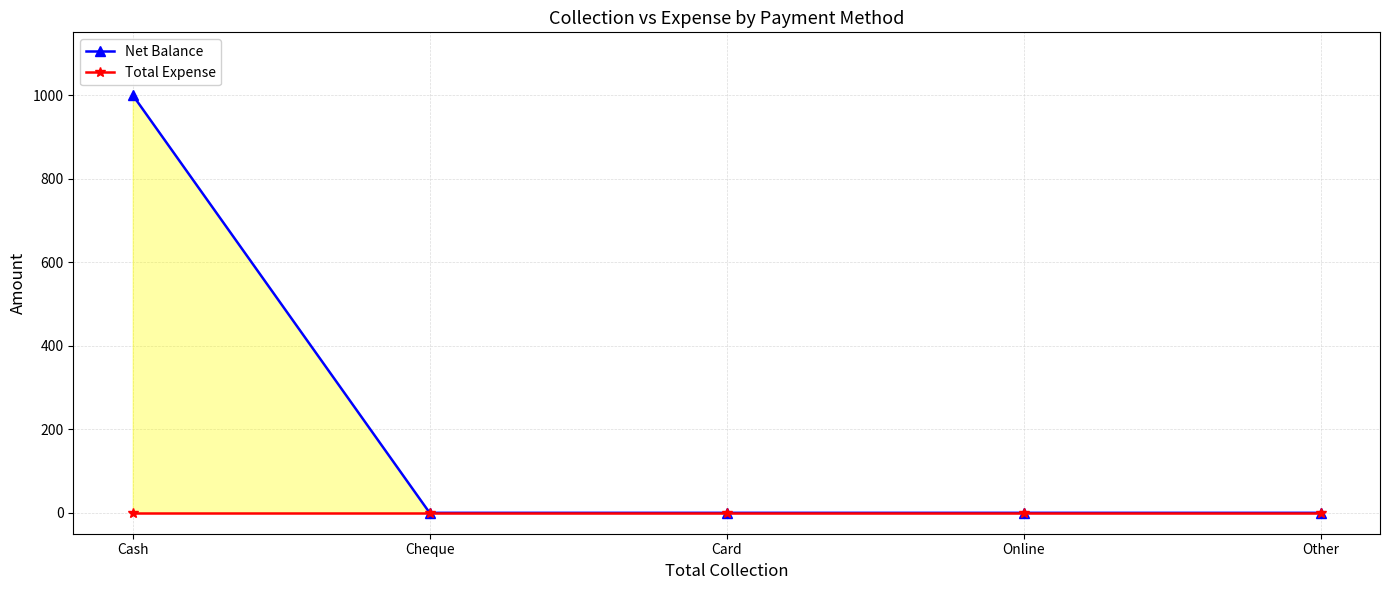

Is it true that Total Expense equals 0 at Cheque?

True